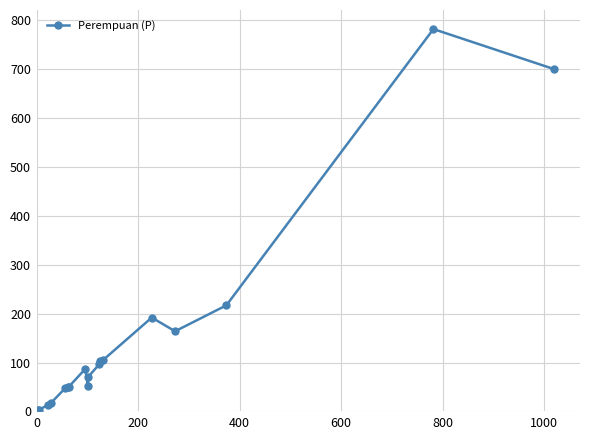

What is the difference between the maximum and minimum values?

780